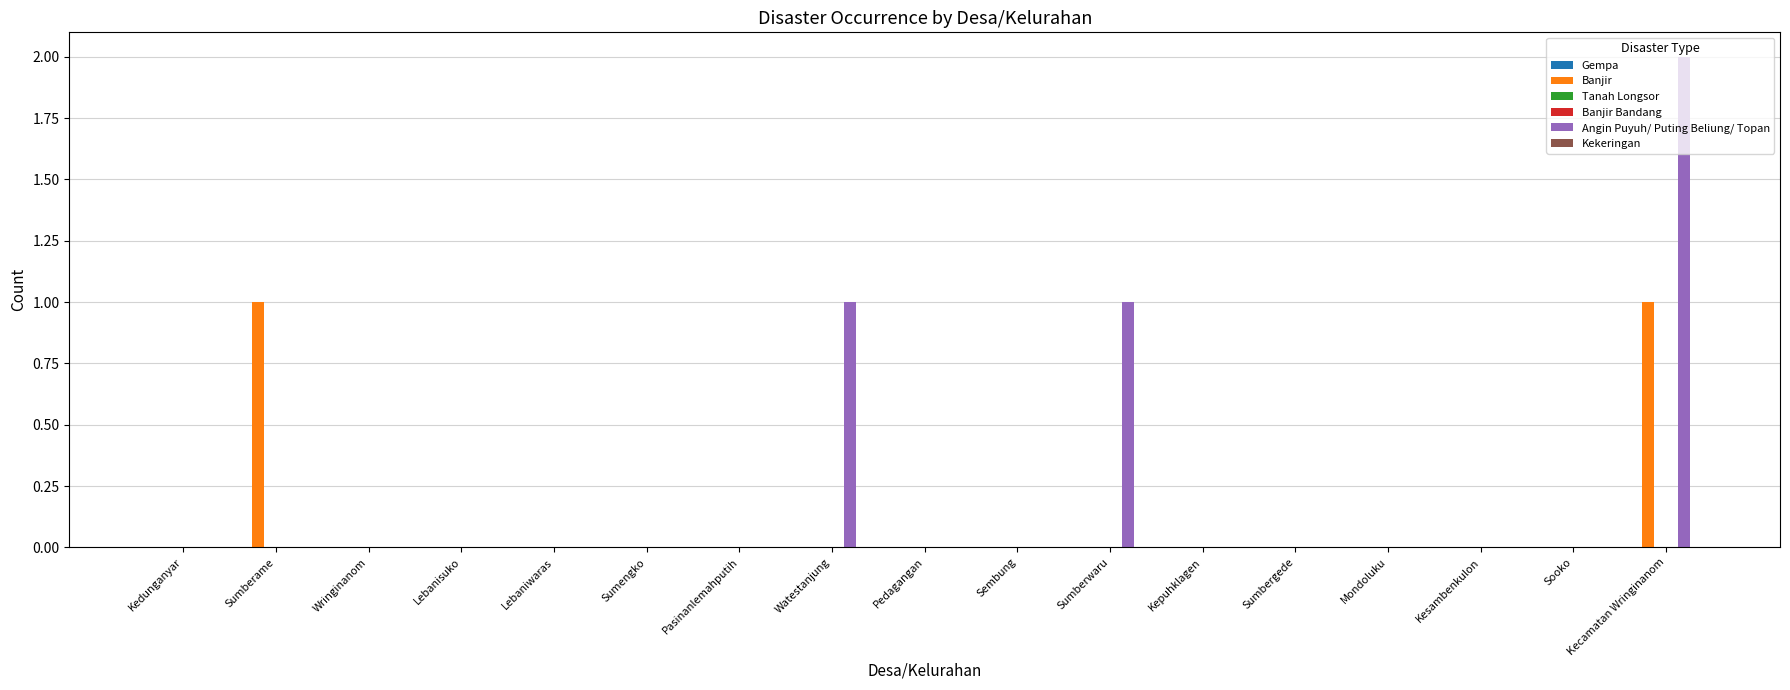

What are all the series names shown in the legend?

Gempa, Banjir, Tanah Longsor, Banjir Bandang, Angin Puyuh/ Puting Beliung/ Topan, Kekeringan